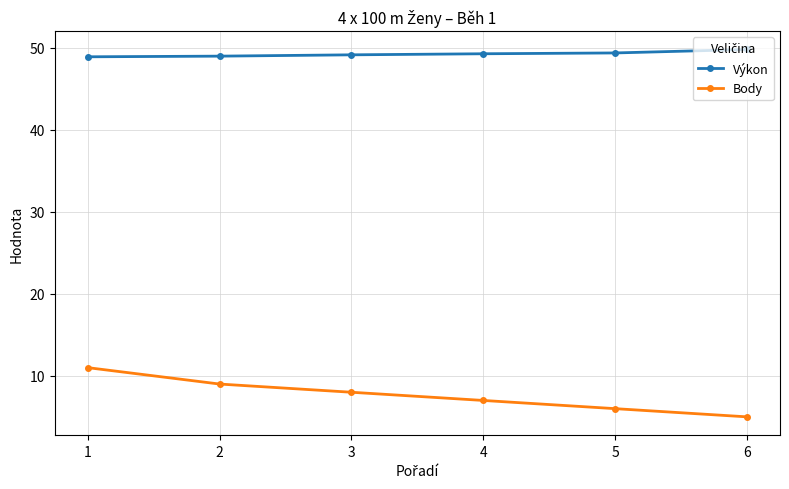

What is the difference between the maximum and second lowest values in the Výkon series?

0.8